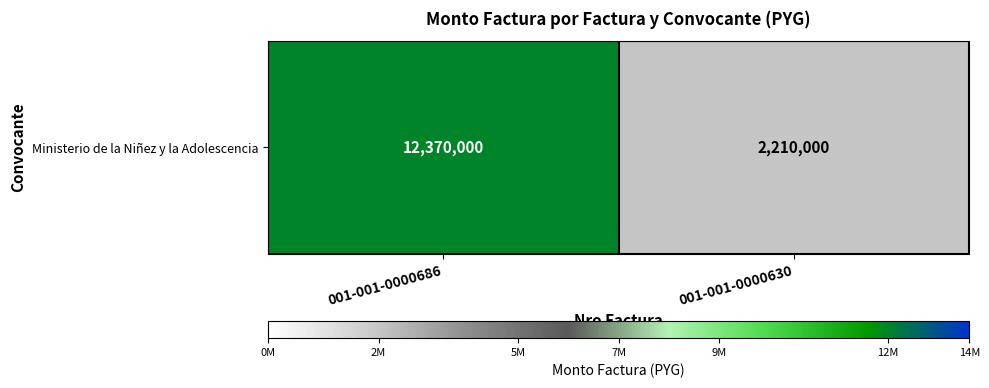

What is the average value?

7290000